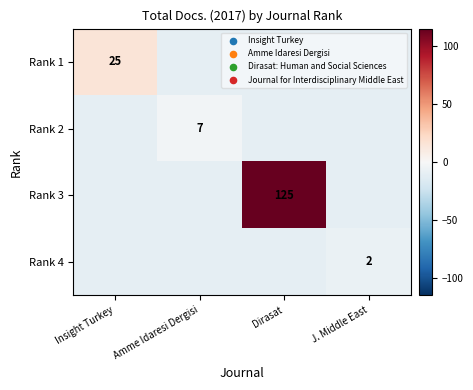

Between Insight Turkey and Amme Idaresi Dergisi, which series saw the biggest shift?

Rank 1